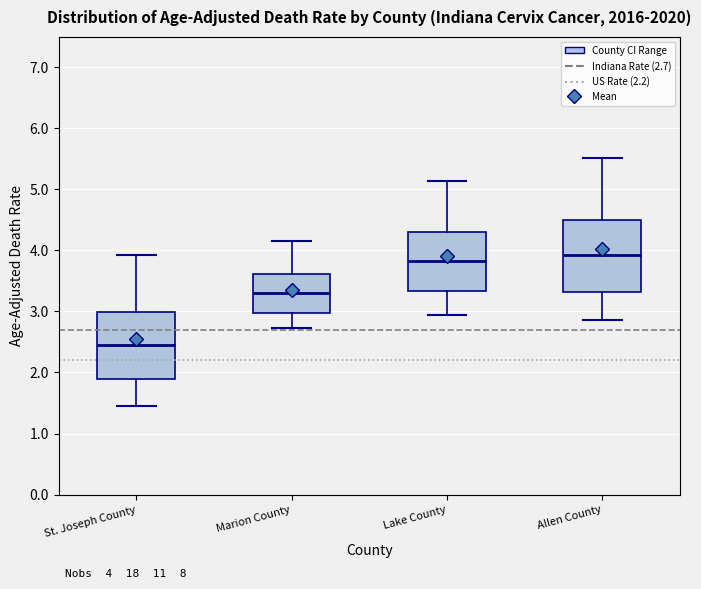

Which box has the lowest median line?

St. Joseph County